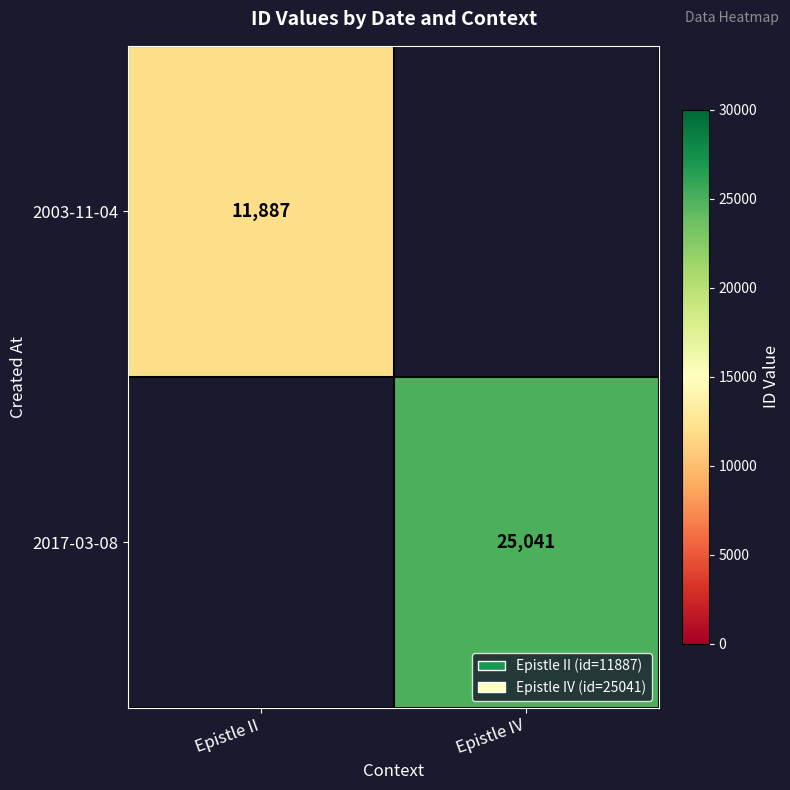

The value of 2003-11-04 at Epistle II is 11887. True or false?

True